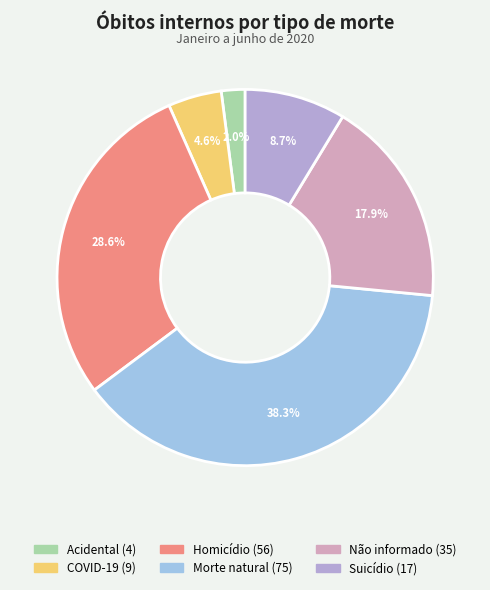

To the nearest percent, what is the difference between the COVID-19 and Homicídio slice percentages?

24%